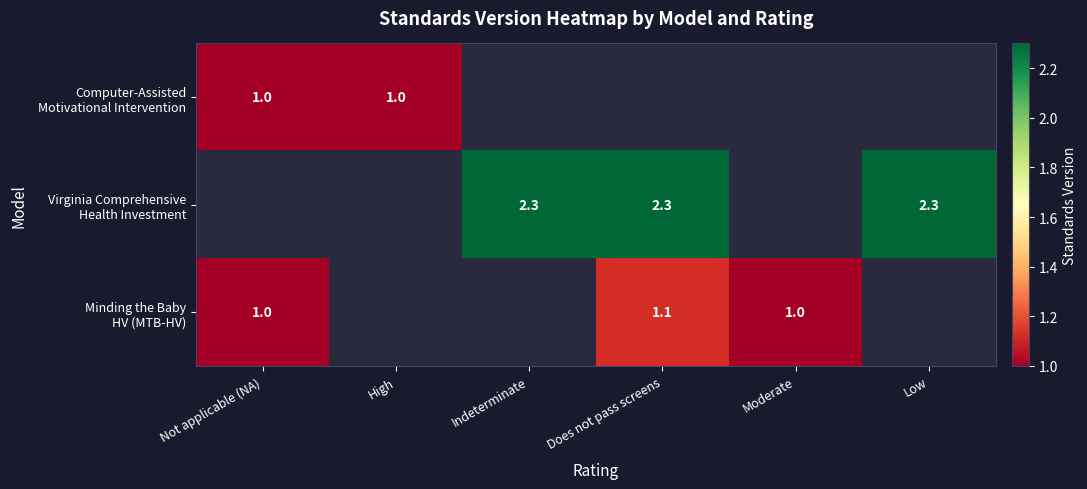

What is the smallest value displayed?

1.0